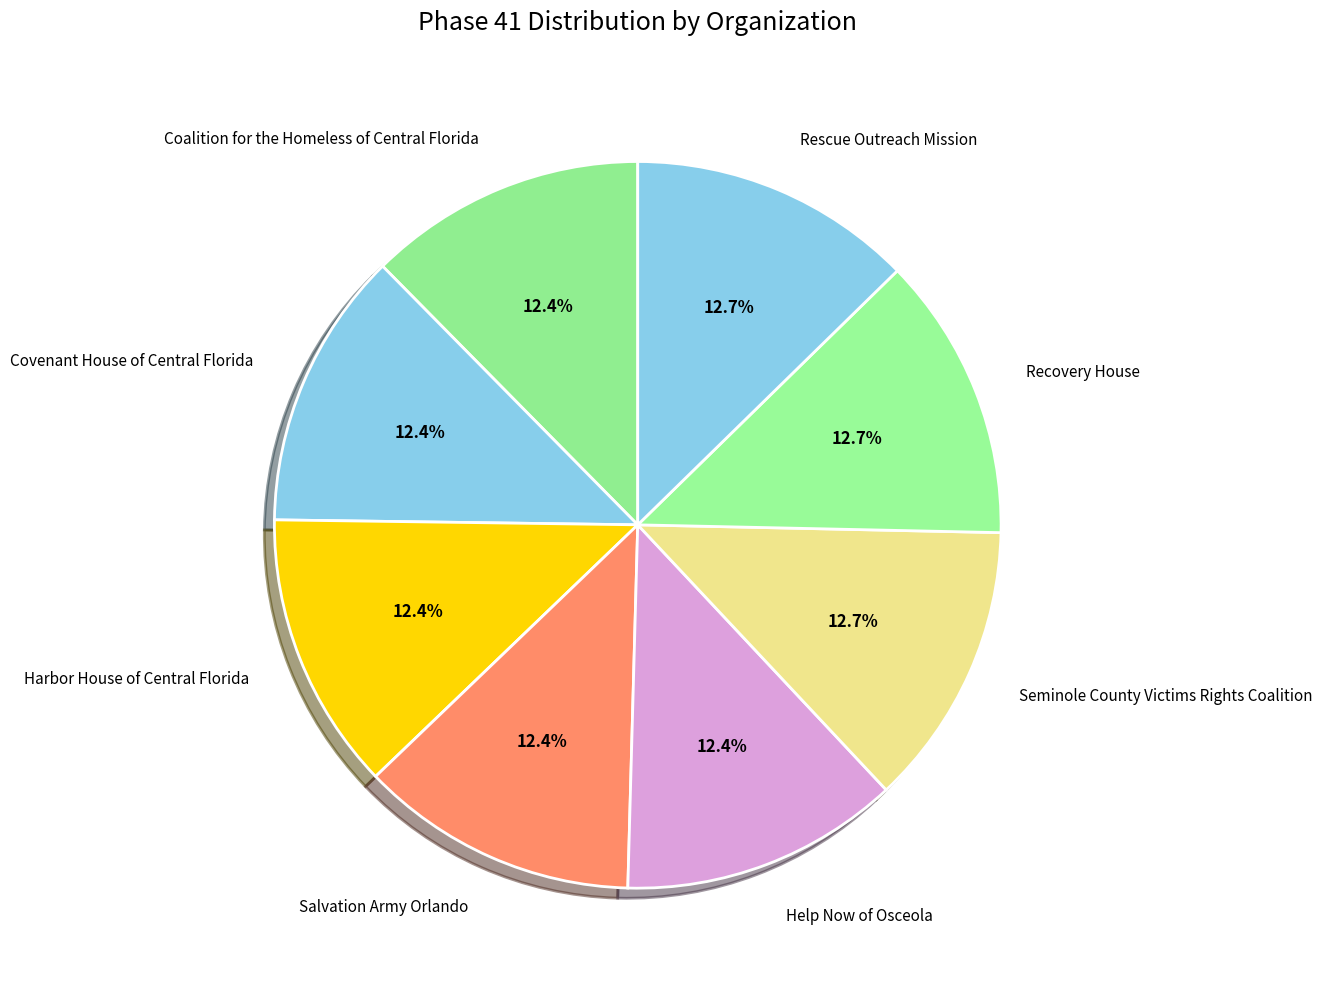

To the nearest percent, what is the combined percentage of Help Now of Osceola and Harbor House of Central Florida?

25%